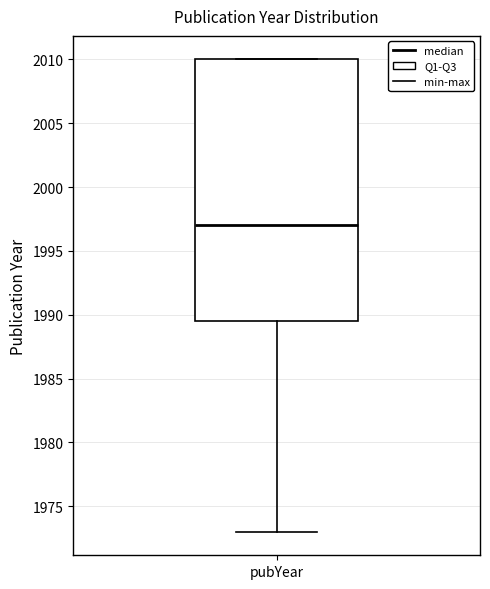

Transcribe this box plot: give where the median line is, the range the box spans, and where the two whiskers end, as read against the y-axis. The values are not printed on the chart, so give them approximately, as read against the axis.

median 1997.0, box 1989.5 to 2010.0, whiskers 1973.0 to 2010.0